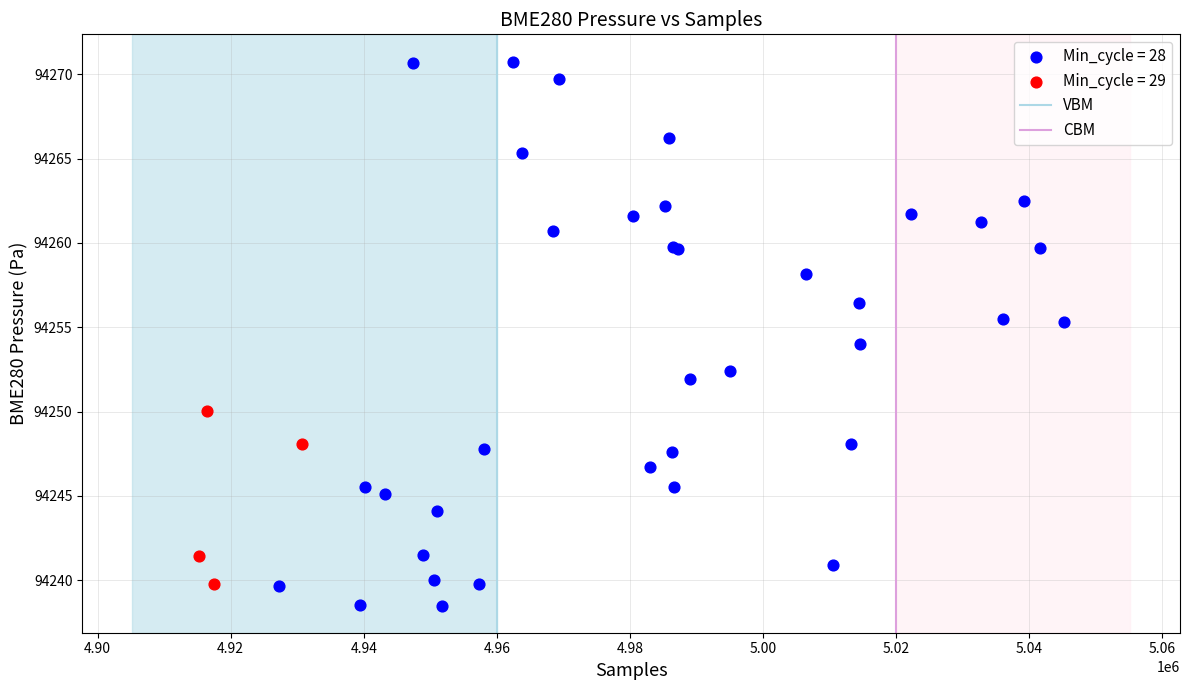

Which series contains the lowest Y value?

Min_cycle = 28